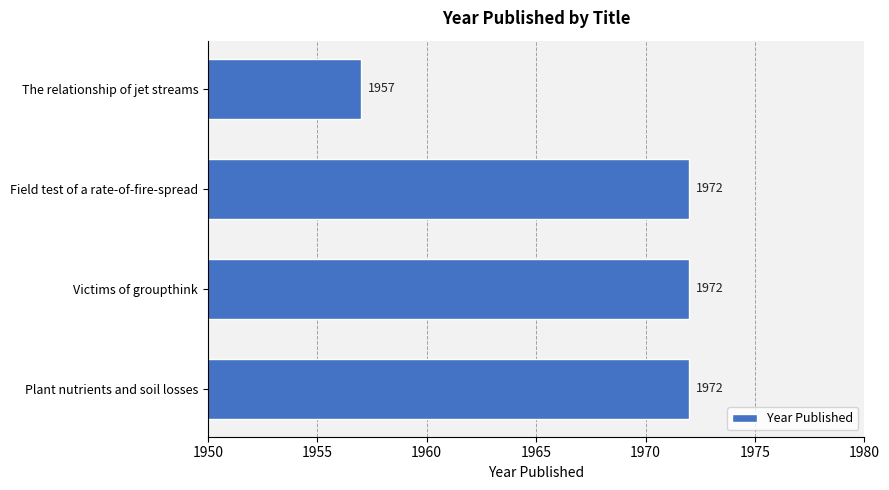

True or false: the data shows 1972 at Plant nutrients and soil losses.

True